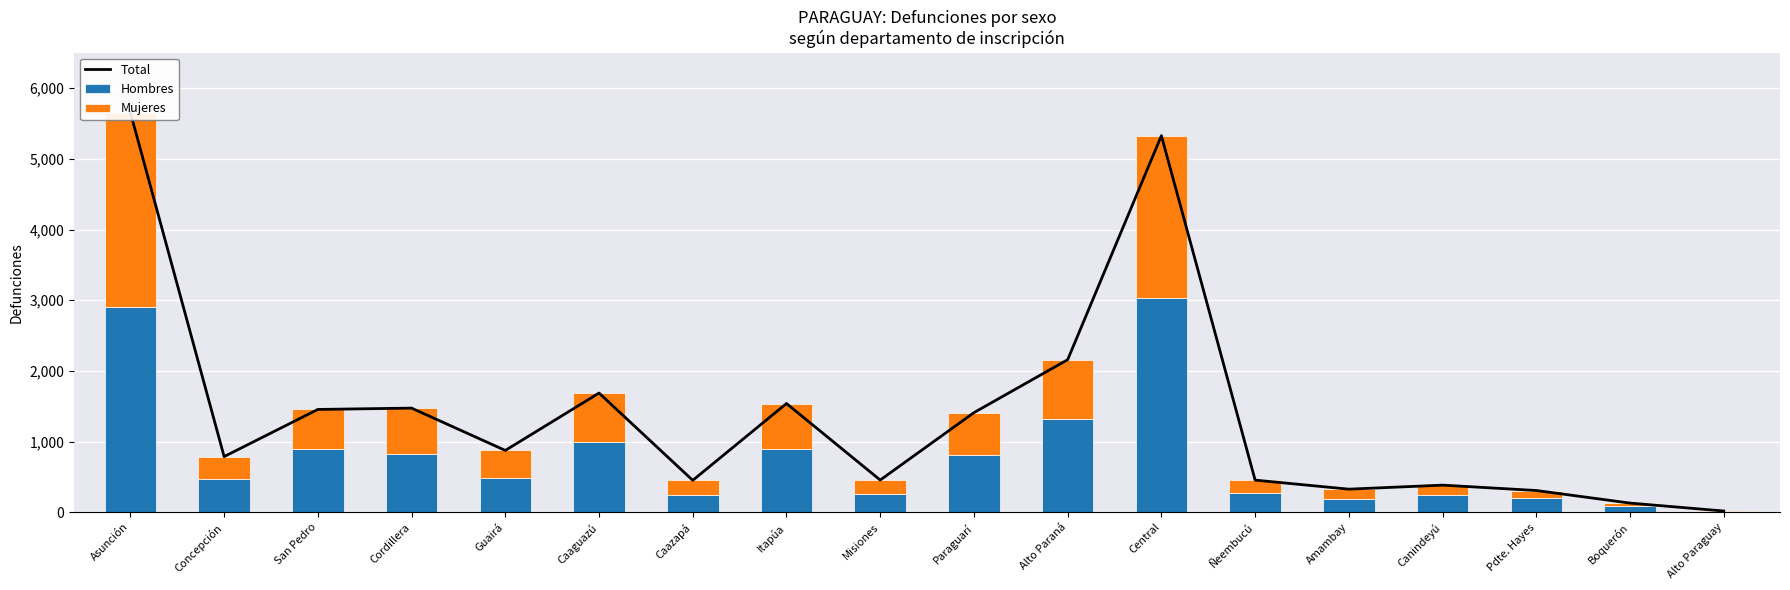

What is the average value of the Hombres series?

785